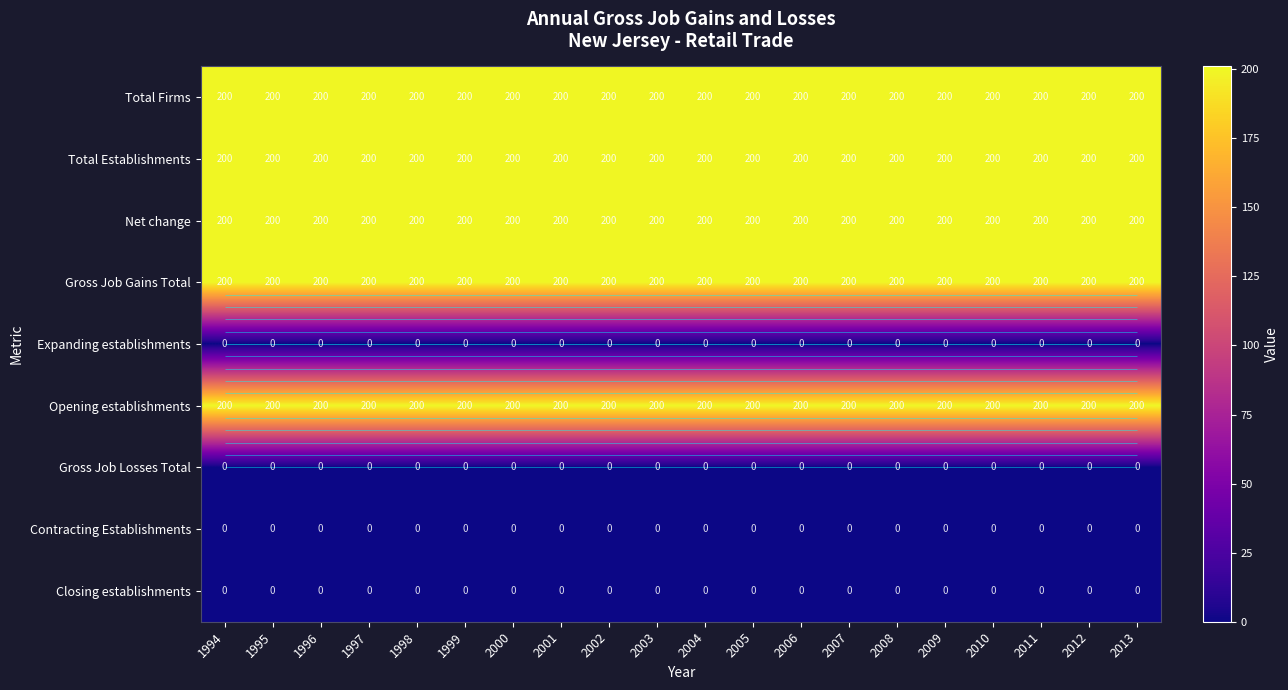

Rank the categories by Net change value from lowest to highest.

1994, 1995, 1996, 1997, 1998, 1999, 2000, 2001, 2002, 2003, 2004, 2005, 2006, 2007, 2008, 2009, 2010, 2011, 2012, 2013